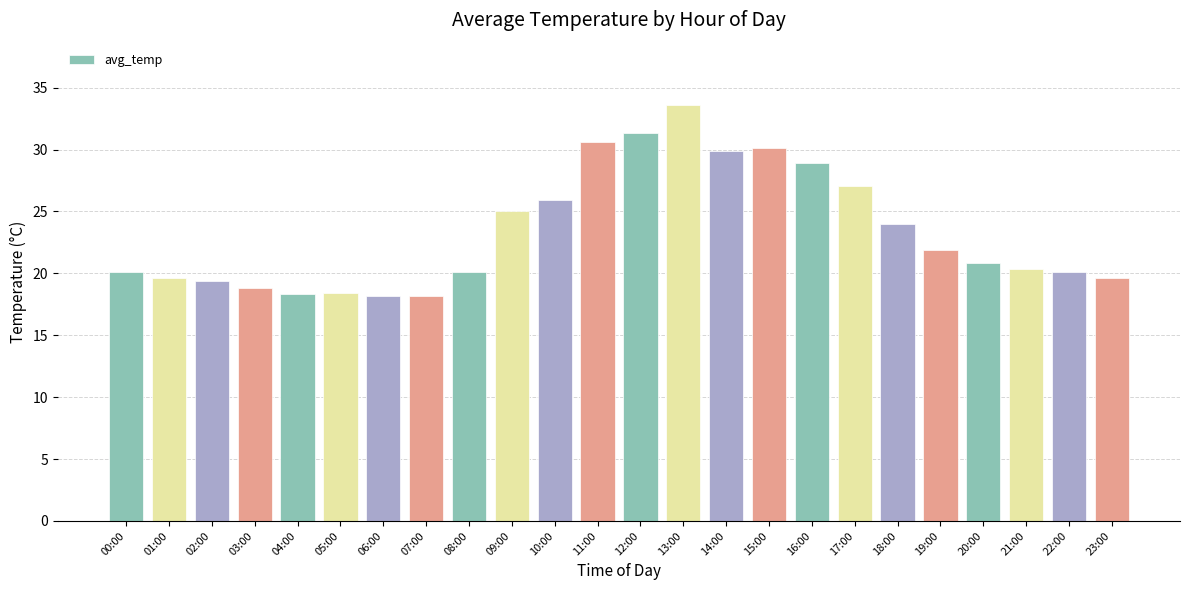

How many categories are shown in the chart?

24